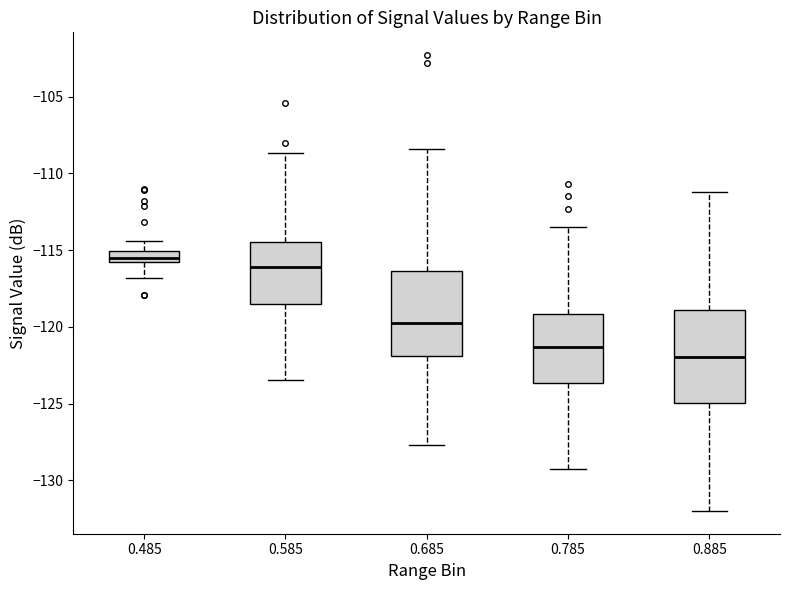

Which box's median line is the highest?

0.485